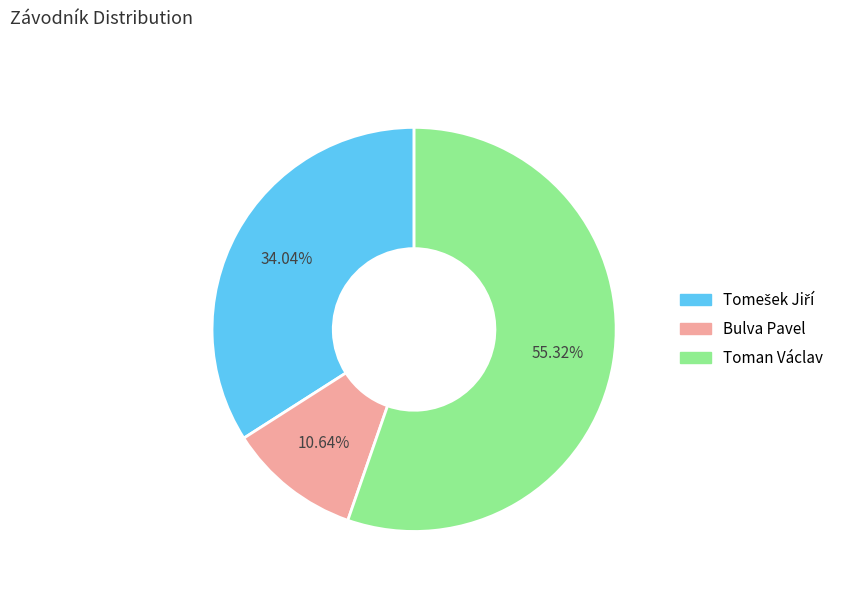

To the nearest percent, what portion does Toman Václav represent?

55%